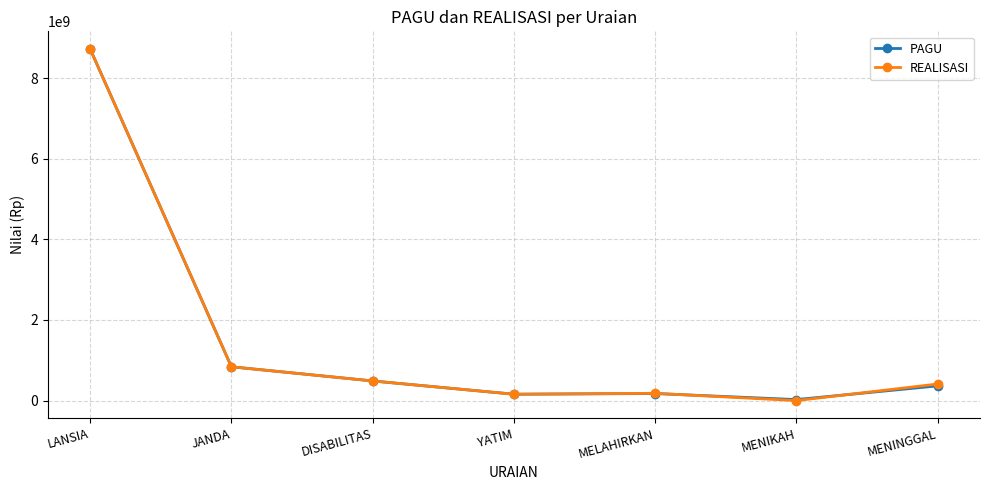

Which label corresponds to the largest value in the chart?

LANSIA